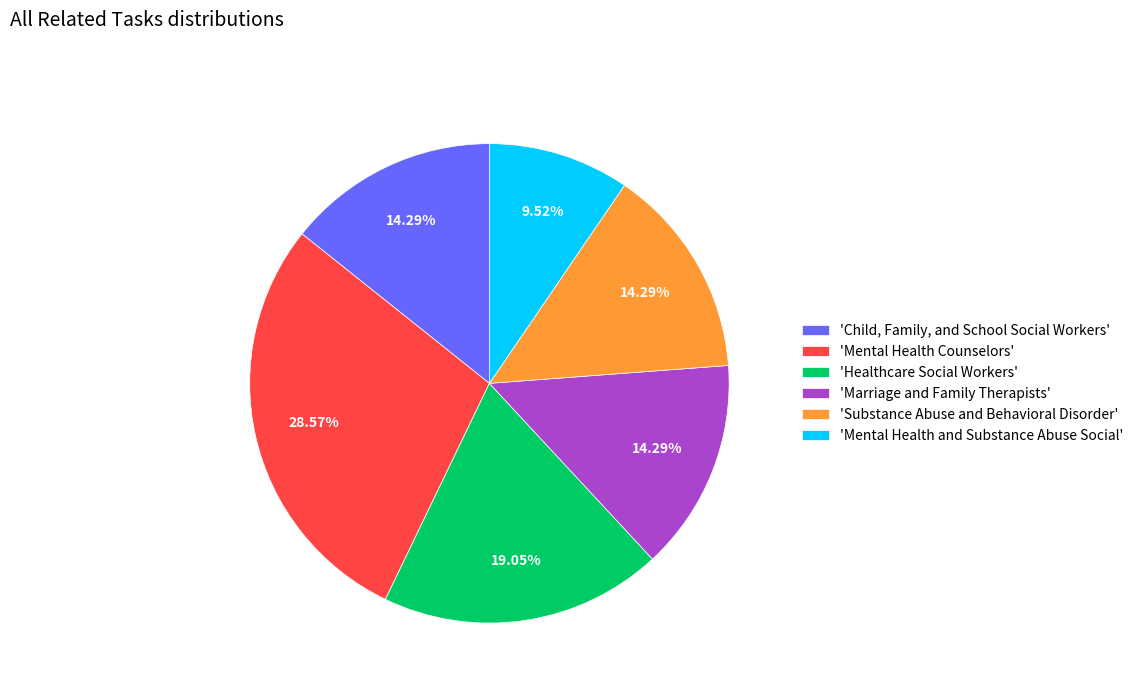

Which has a higher value, 'Marriage and Family Therapists' or 'Mental Health Counselors'?

'Mental Health Counselors'